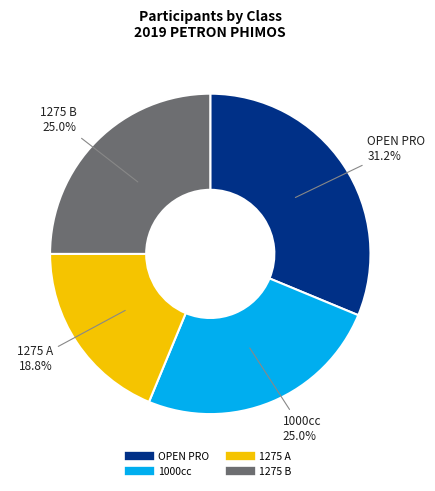

Does any single category account for the majority?

No